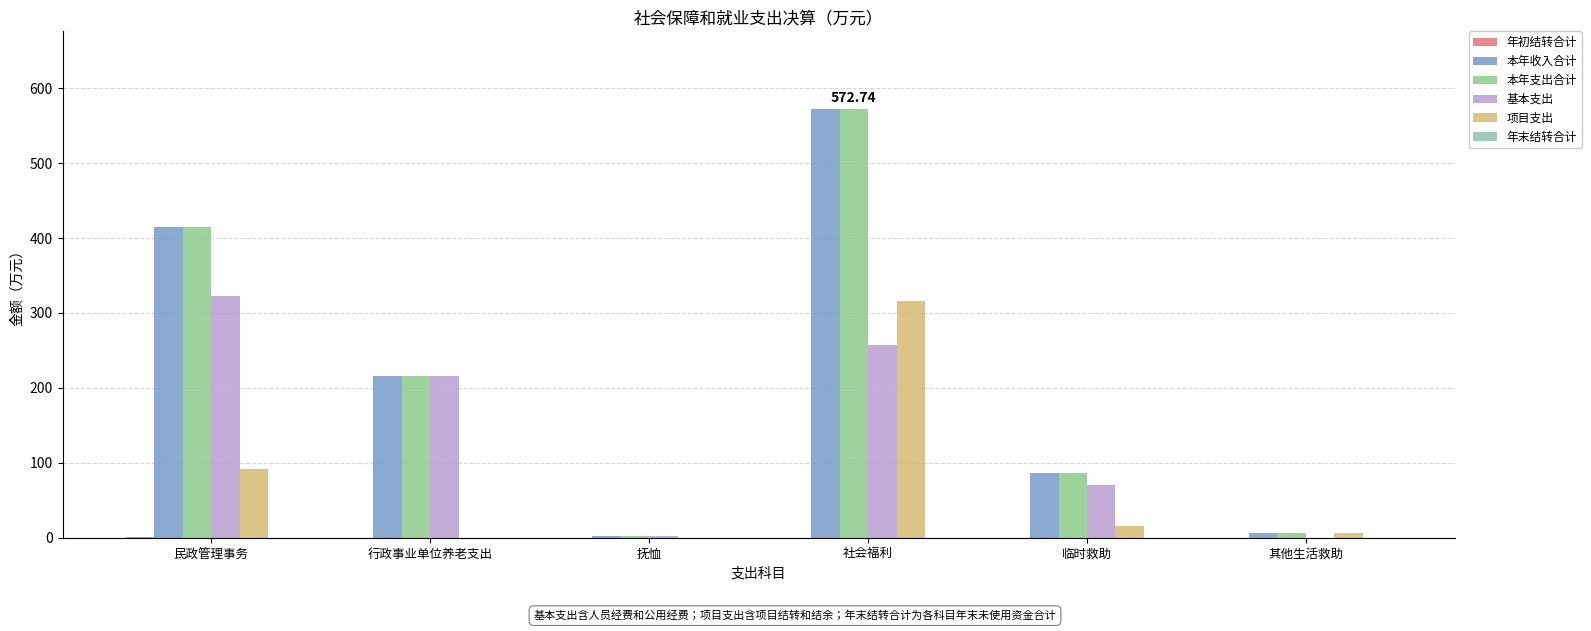

What is the label of the 5th bar from the left?

临时救助